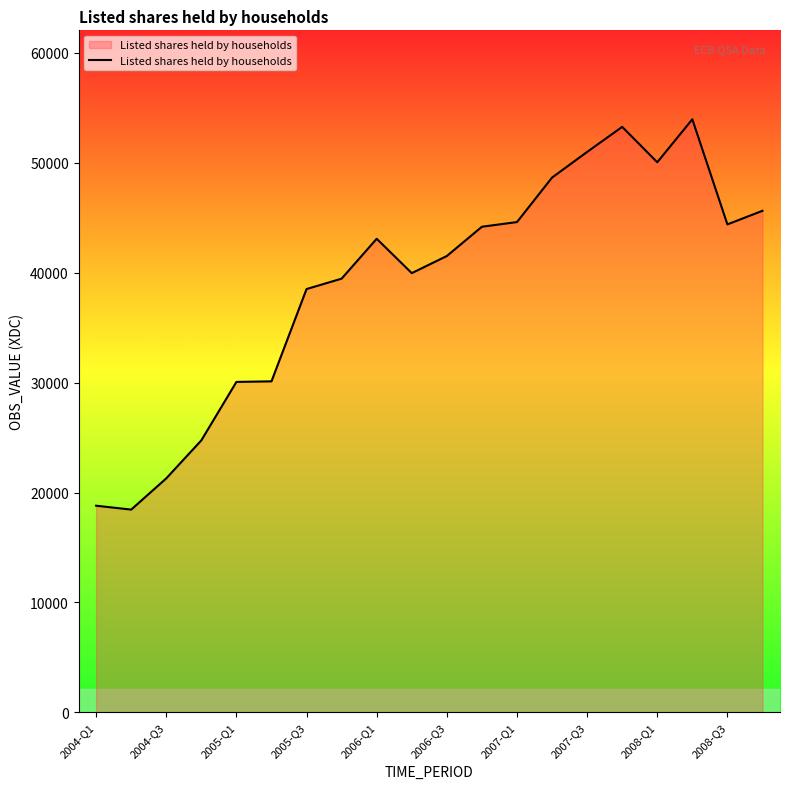

What is the maximum value shown in the chart?

53954